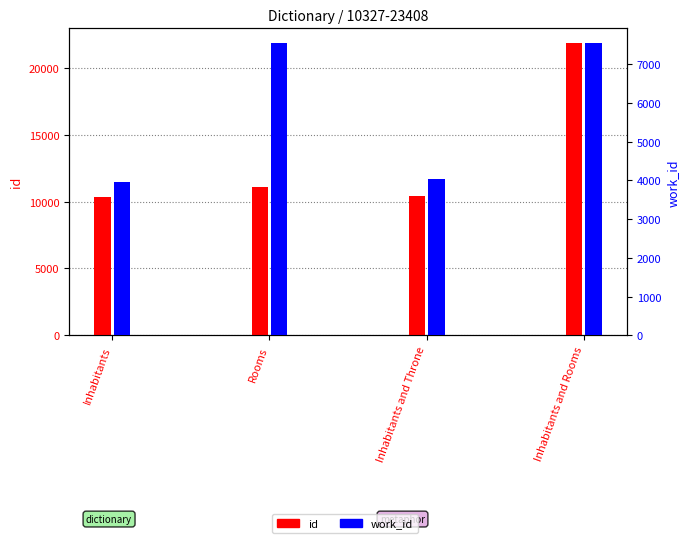

What is the difference between the second highest and minimum values in the work_id series?

3587